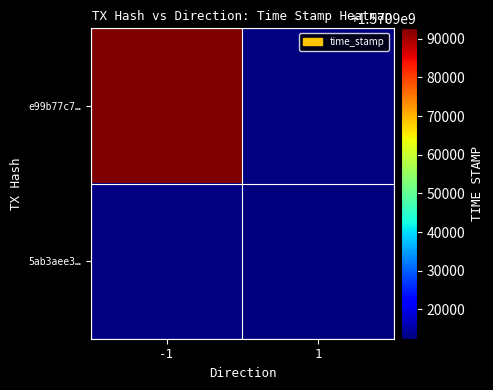

What is the greatest value displayed?

1570992705.0